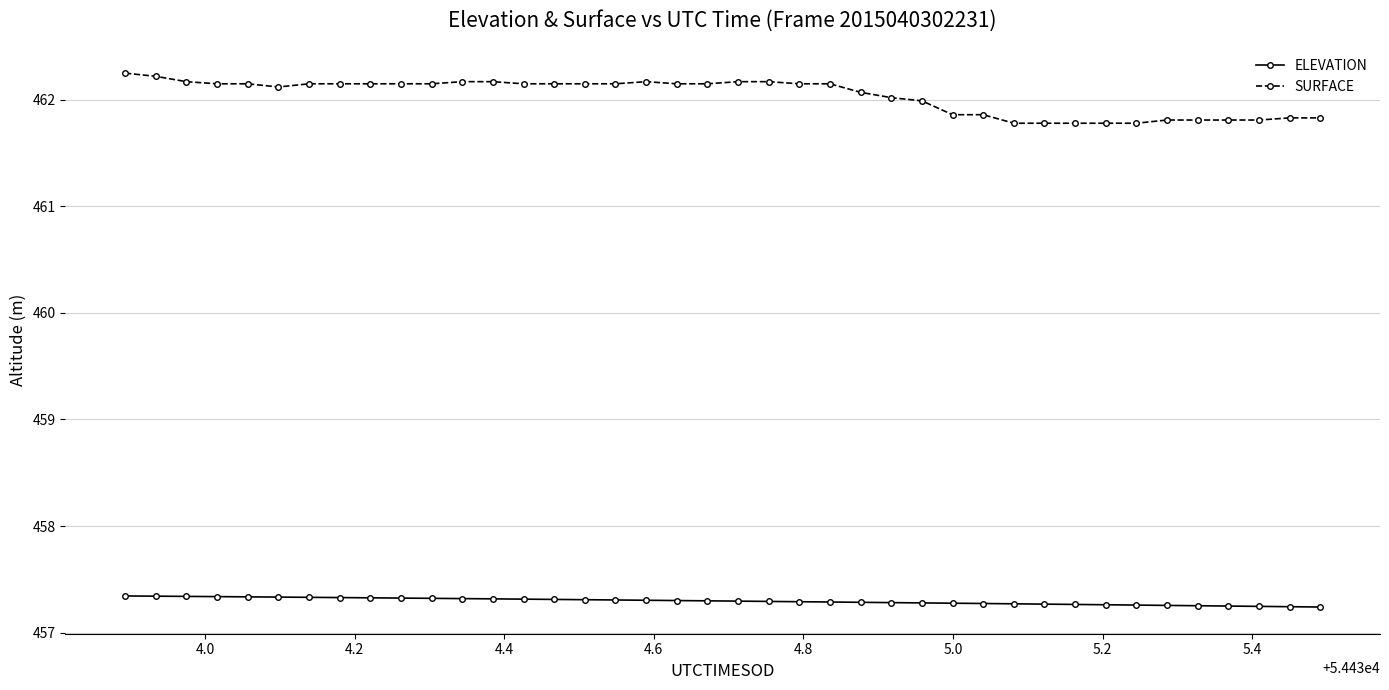

What is the average value of the ELEVATION series?

457.3